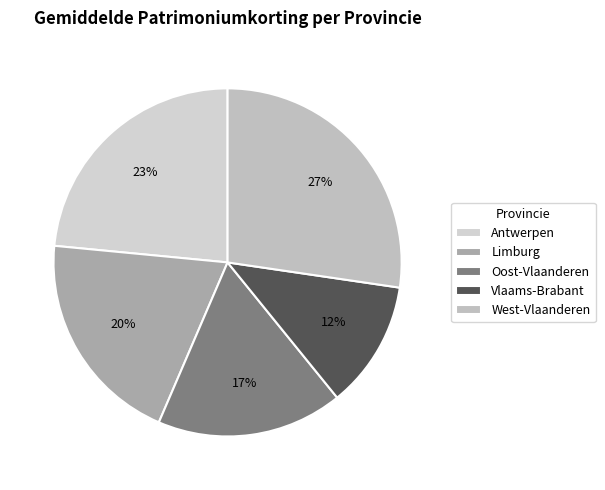

What is the change in value from Vlaams-Brabant to West-Vlaanderen?

+25.3